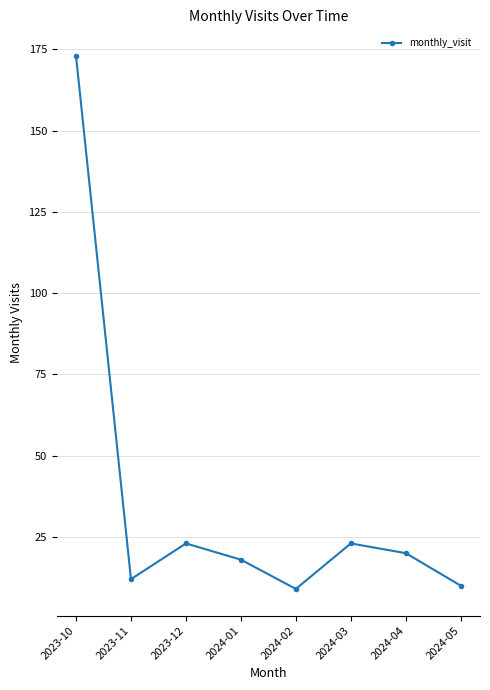

True or false: the data shows 12 at 2023-11.

True